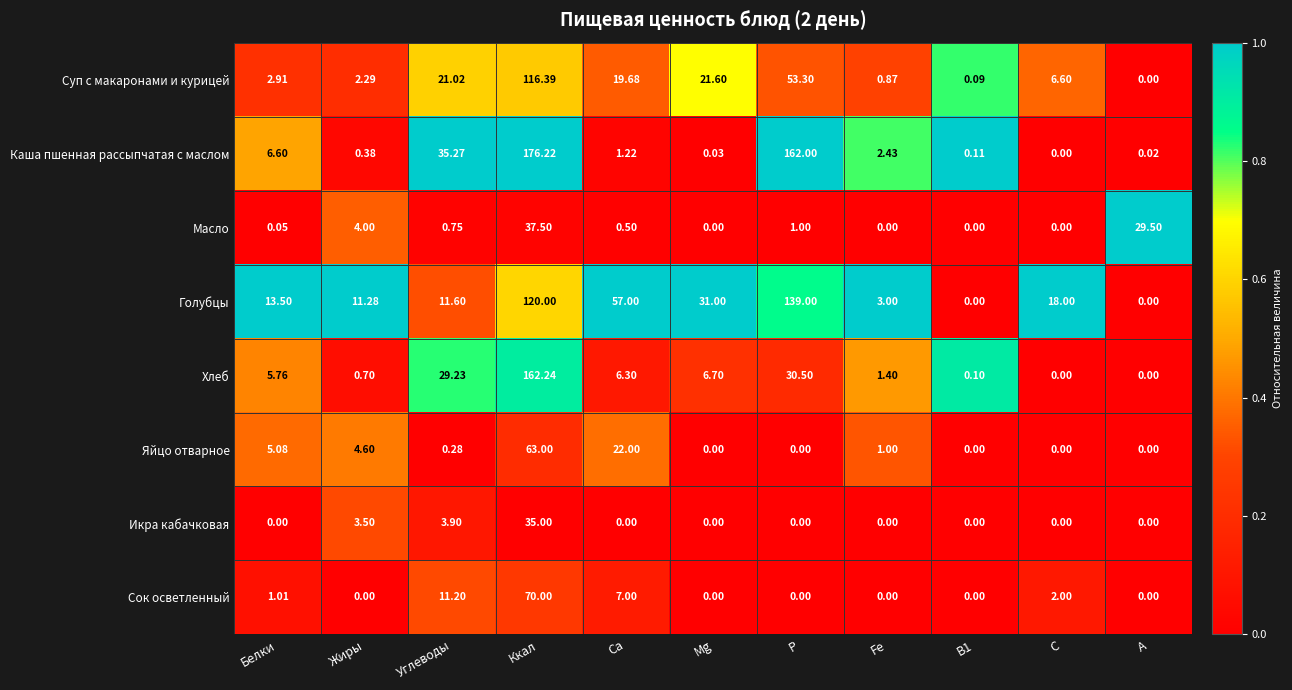

List the series in order of their peak value, highest first.

Каша пшенная рассыпчатая с маслом, Хлеб, Голубцы, Суп с макаронами и курицей, Сок осветленный, Яйцо отварное, Масло, Икра кабачковая